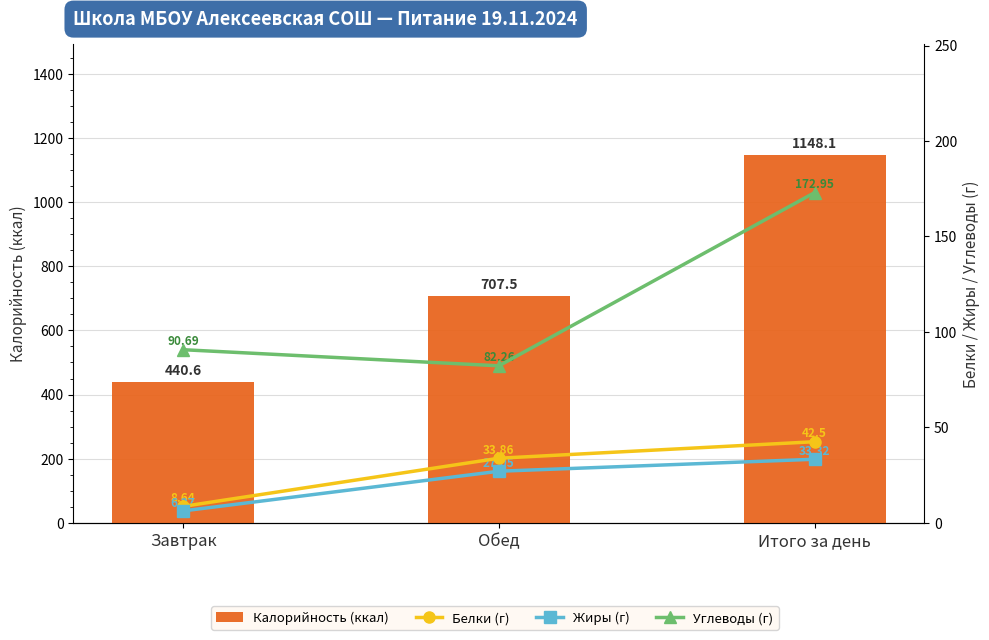

What is the highest value of the Белки (г) series?

42.5